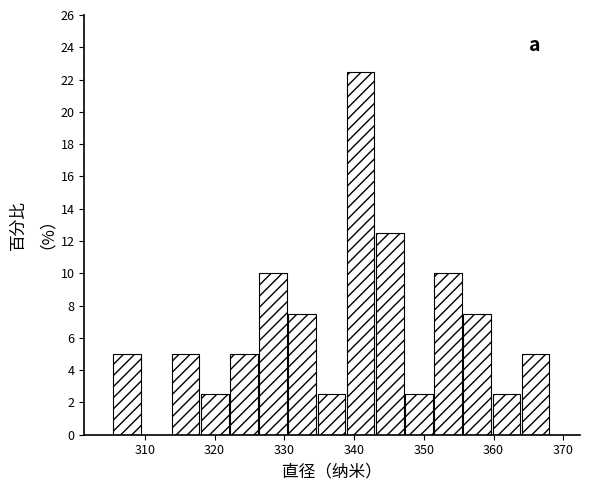

What is the height of the bar covering 331 to 335 on the x-axis? Neither the bar edges nor the heights are printed on the chart, so give them approximately, as read against the axes.

7.6